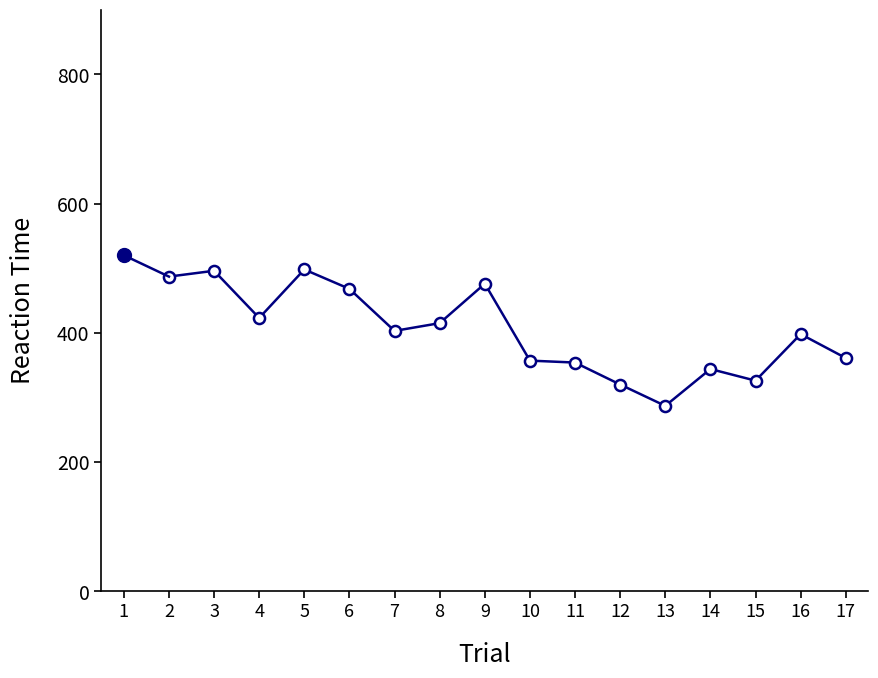

Is it true that the value at 6 is 660?

False